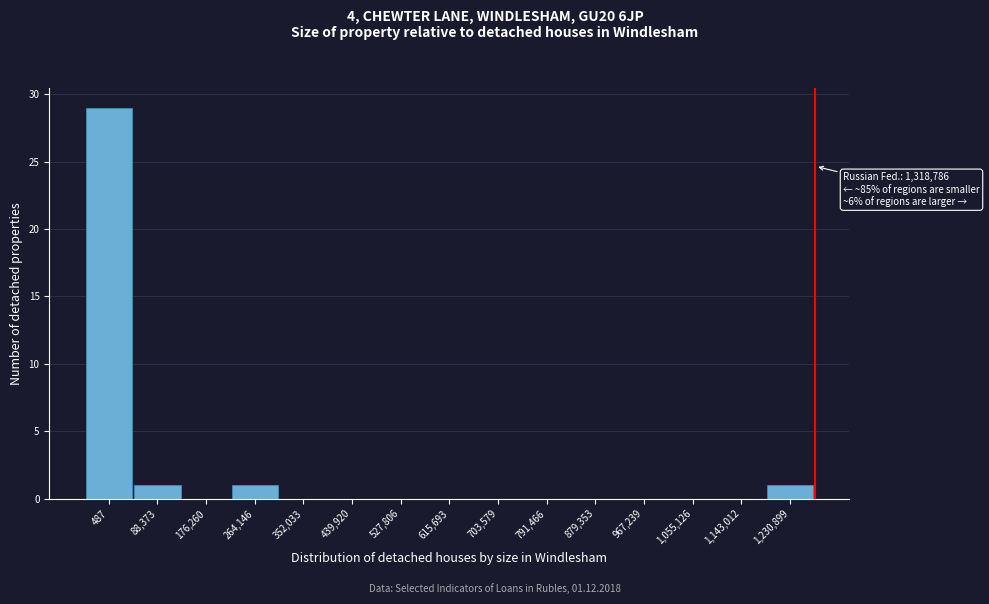

Reading left to right, transcribe all the data shown in this chart.

487=29	88,373=1	176,260=0	264,146=1	352,033=0	439,920=0	527,806=0	615,693=0	703,579=0	791,466=0	879,353=0	967,239=0	1,055,126=0	1,143,012=0	1,230,899=1